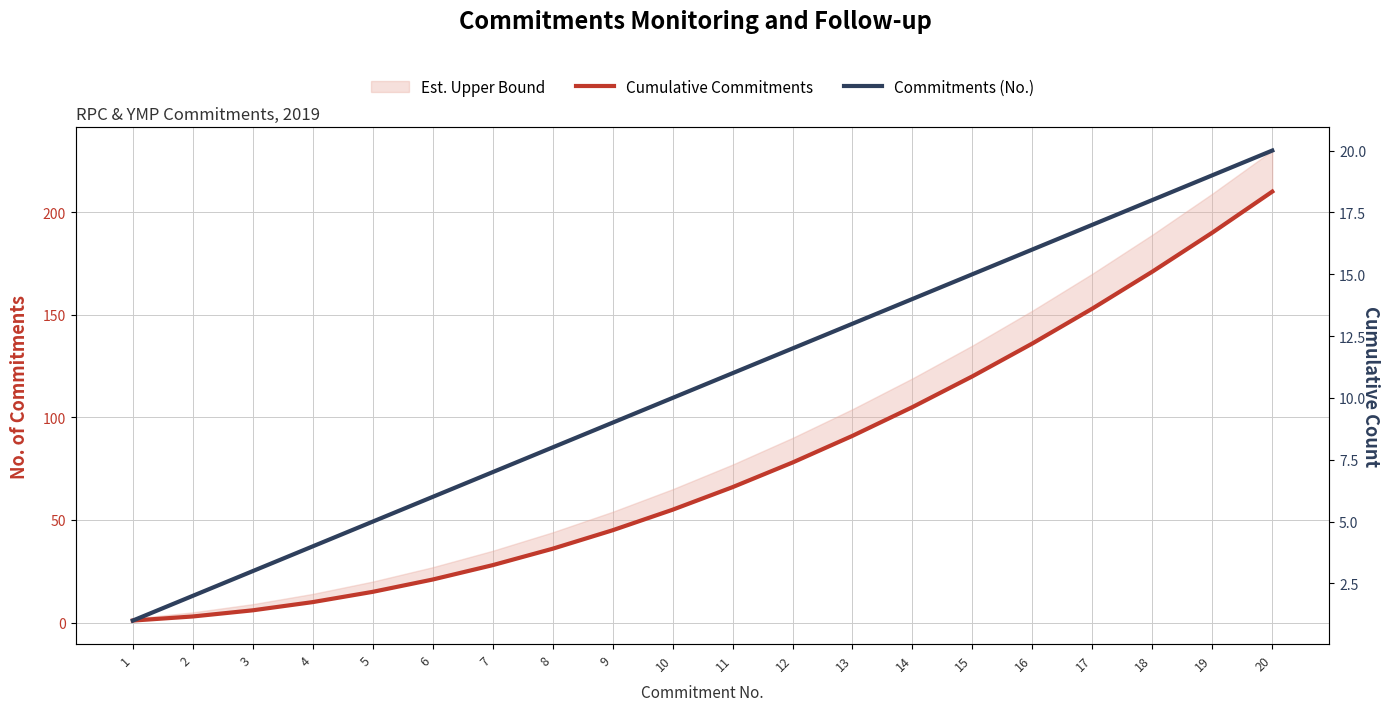

Between 5 and 12, which is larger?

12